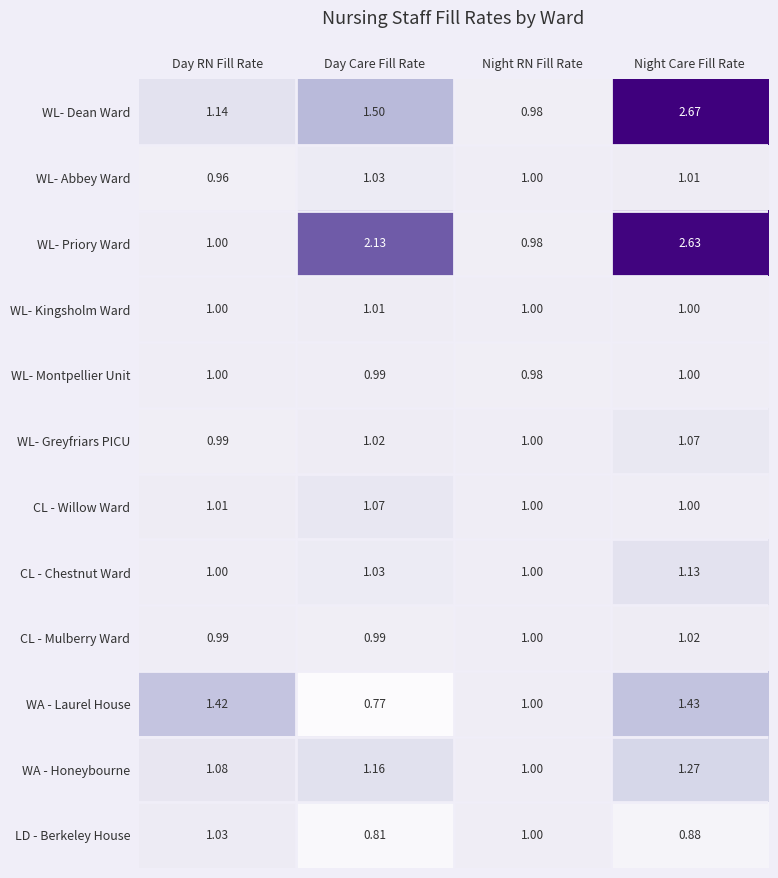

Which series has the widest spread of values?

WL- Dean Ward